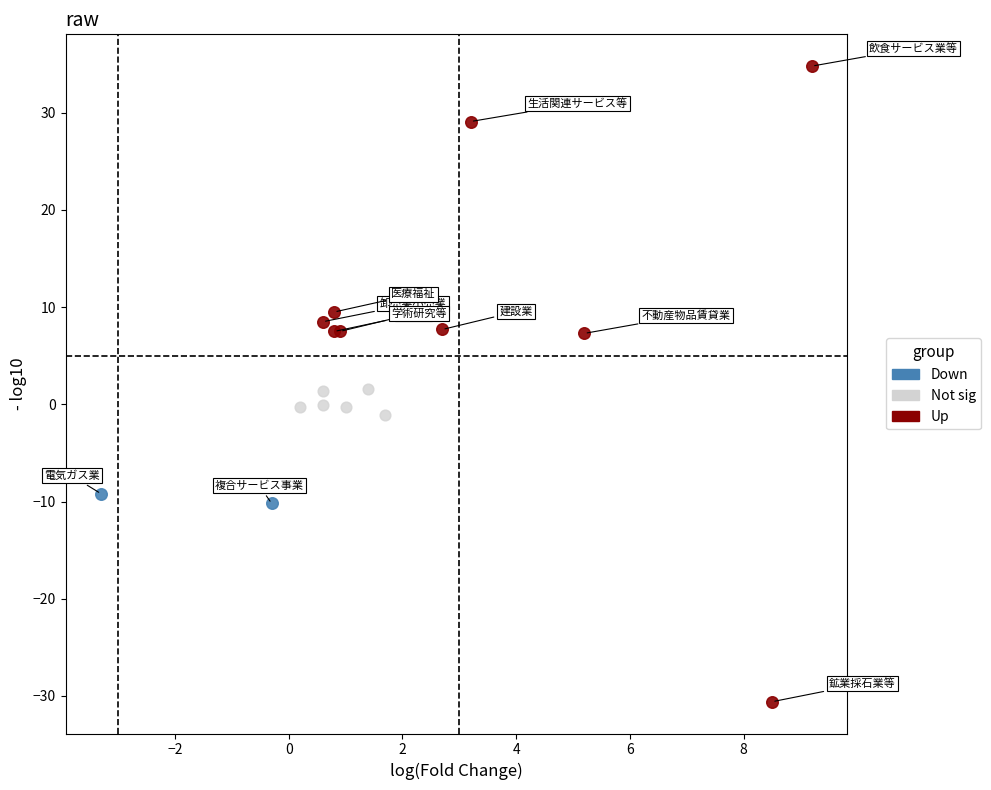

Which series contains the highest Y value?

Up